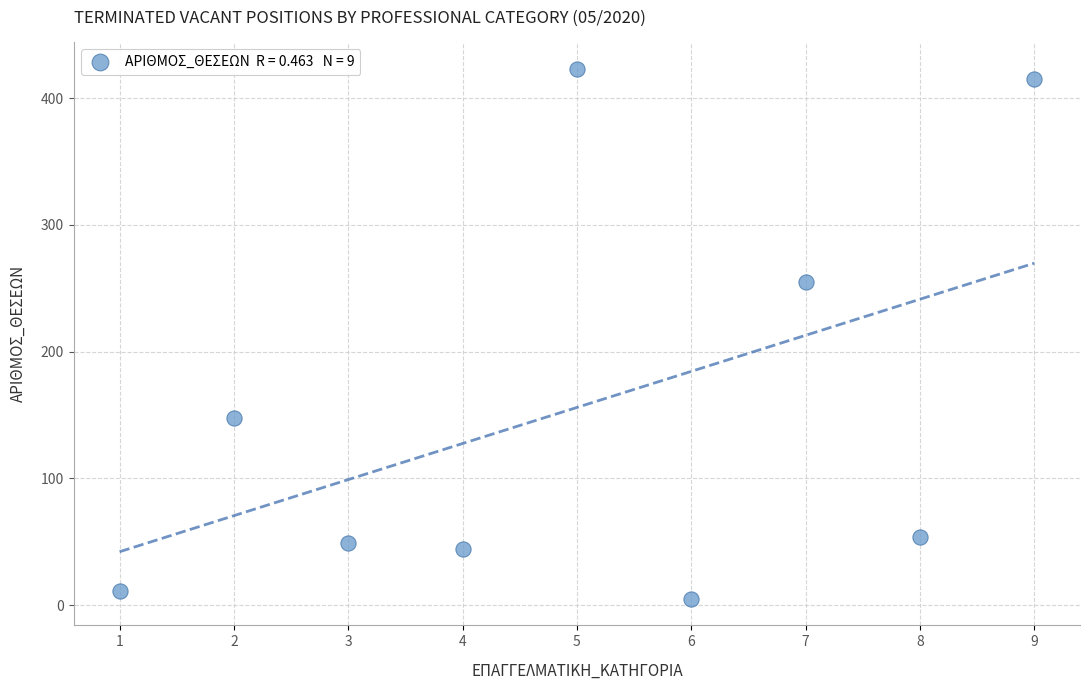

What is the average X value?

5